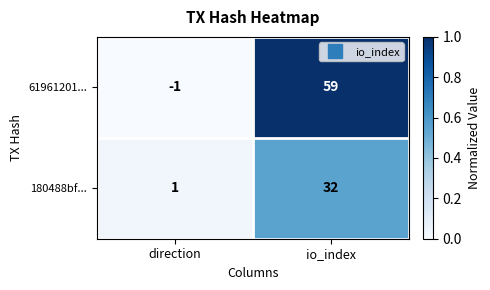

Which series has the widest spread of values?

61961201...